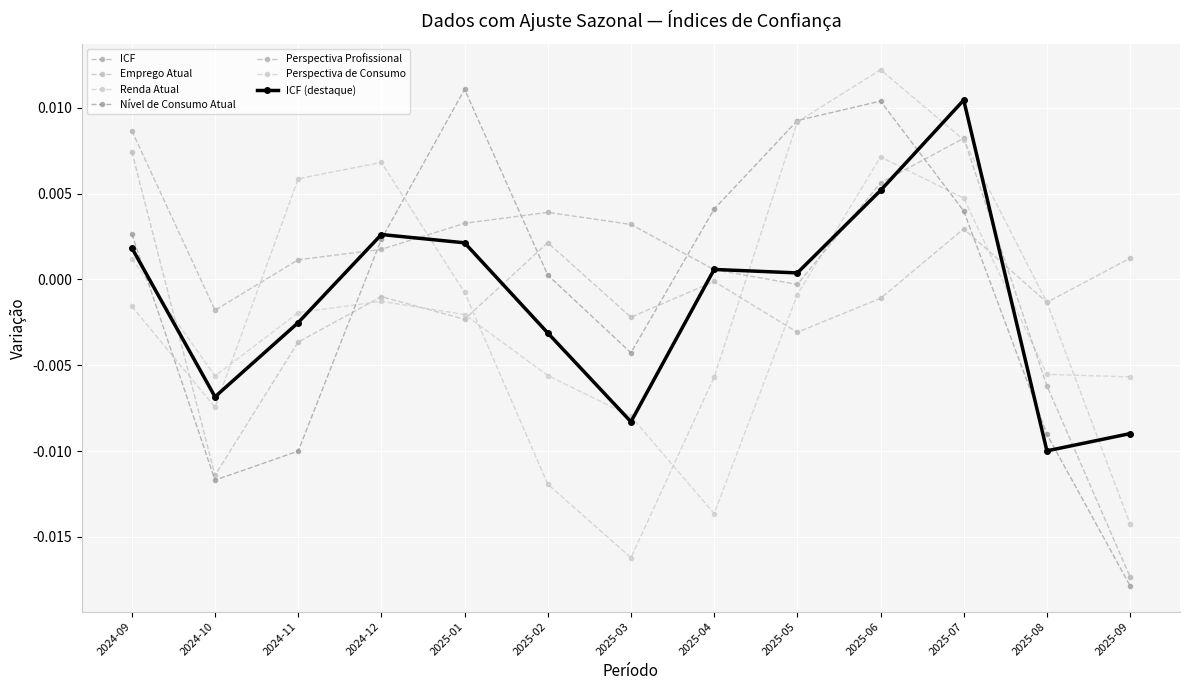

Is this an area chart (filled region under the line)?

No